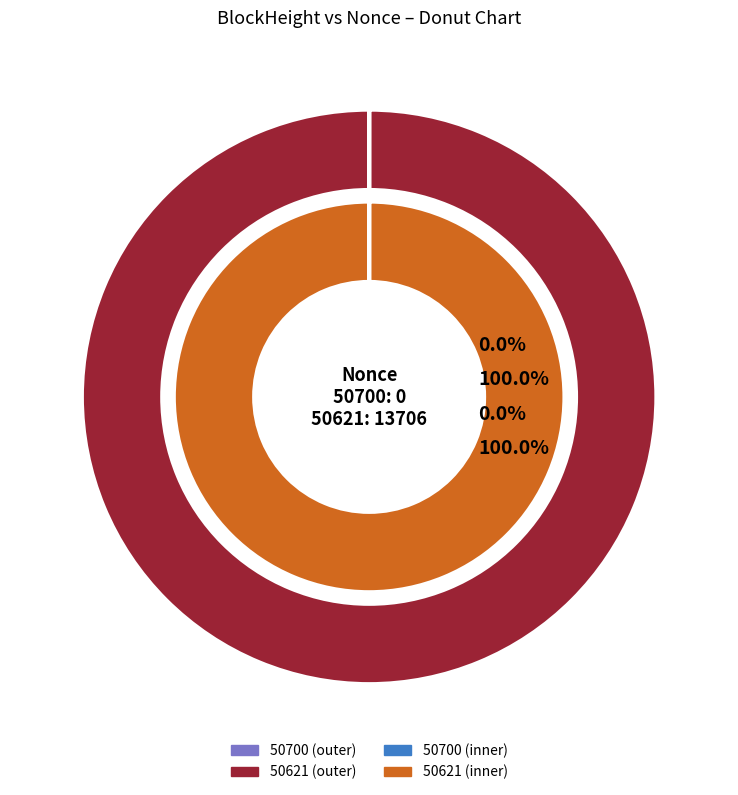

To the nearest percent, what is the difference between the largest and smallest slice percentages?

100%